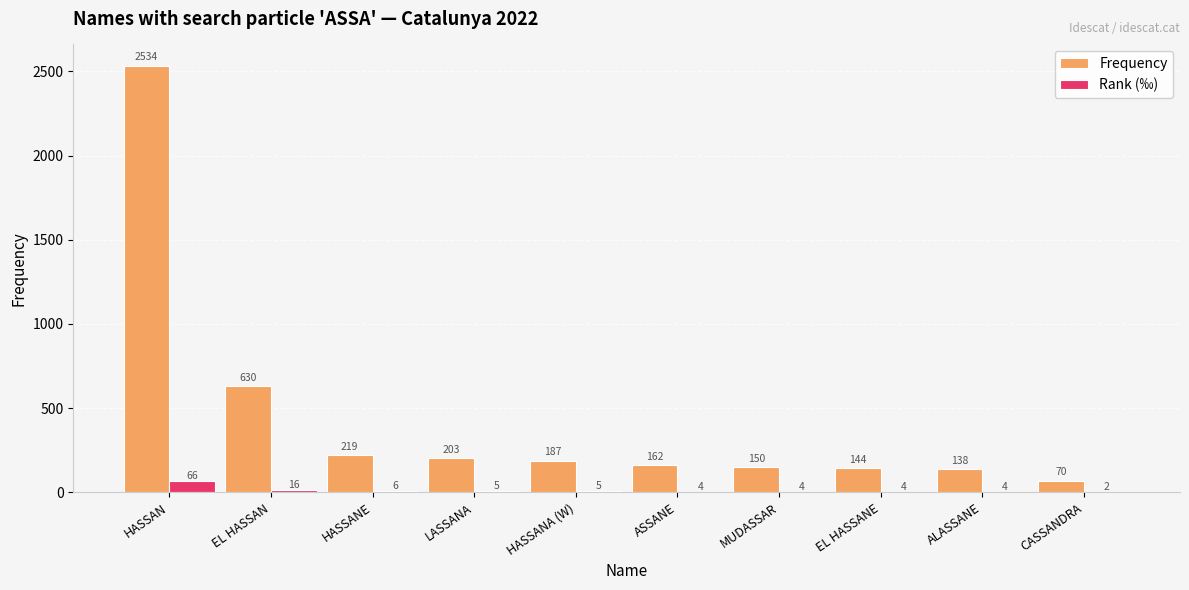

What is the sum of all Rank (‰) values?

116